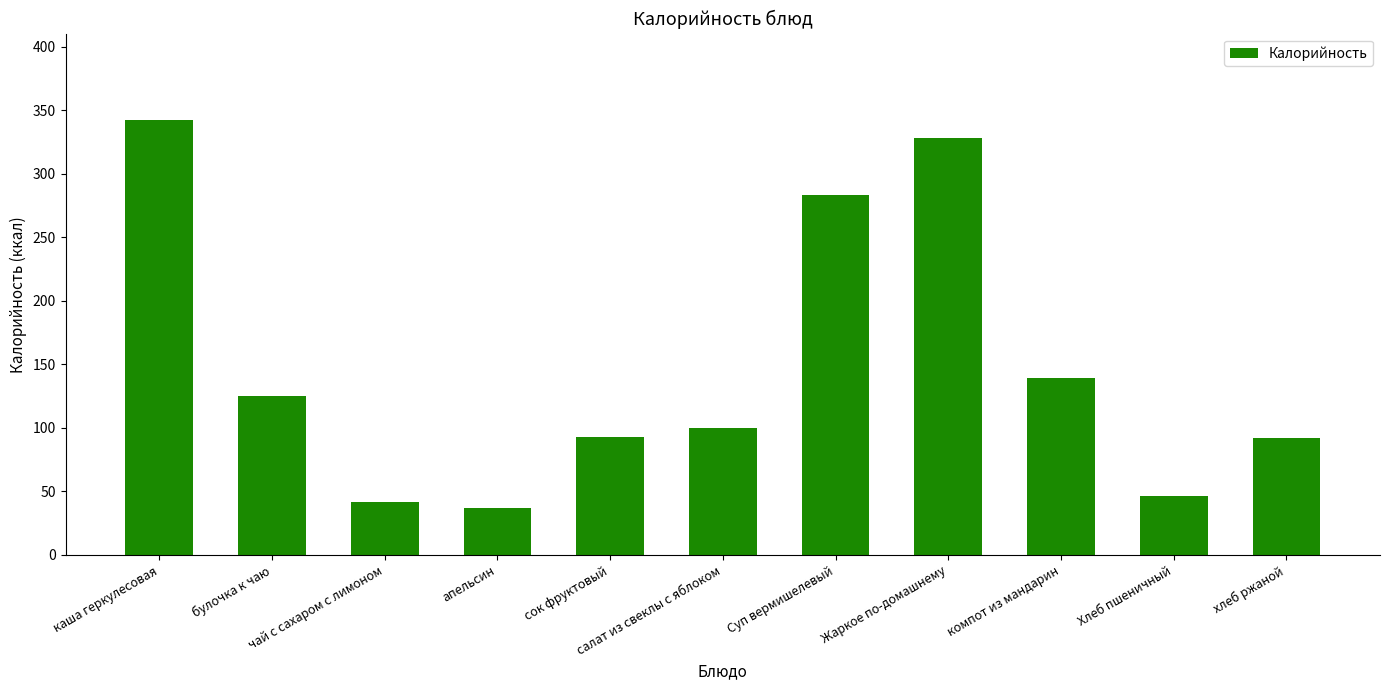

What position from the right is сок фруктовый?

7